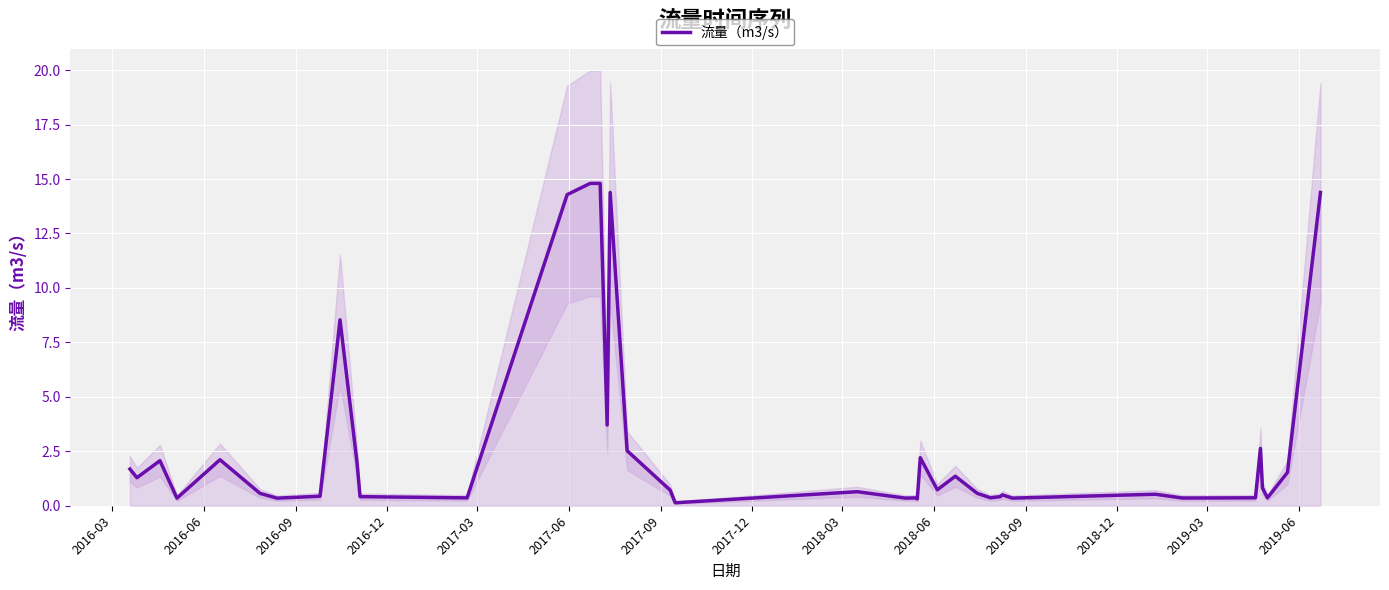

What is the maximum value for 流量（m3/s）?

14.8